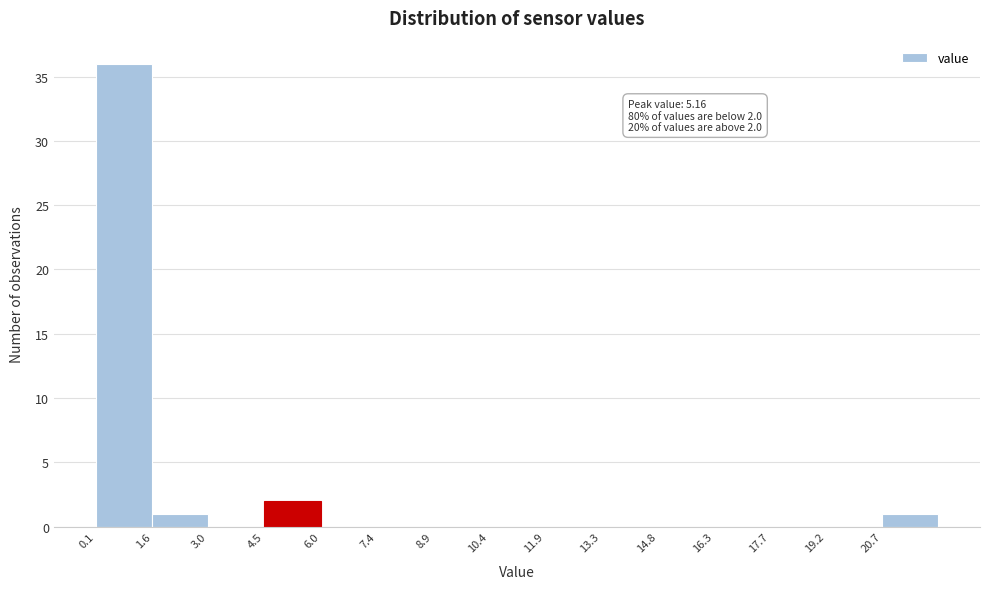

Over which range of the x-axis is the bar tallest?

0.0 to 1.6